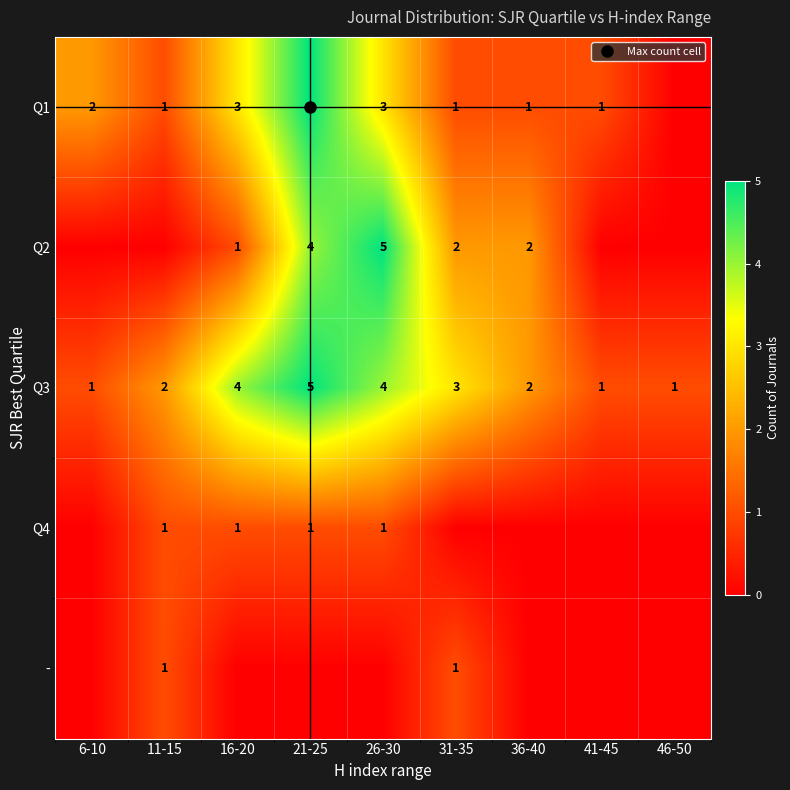

Count the number of data series in this chart.

5